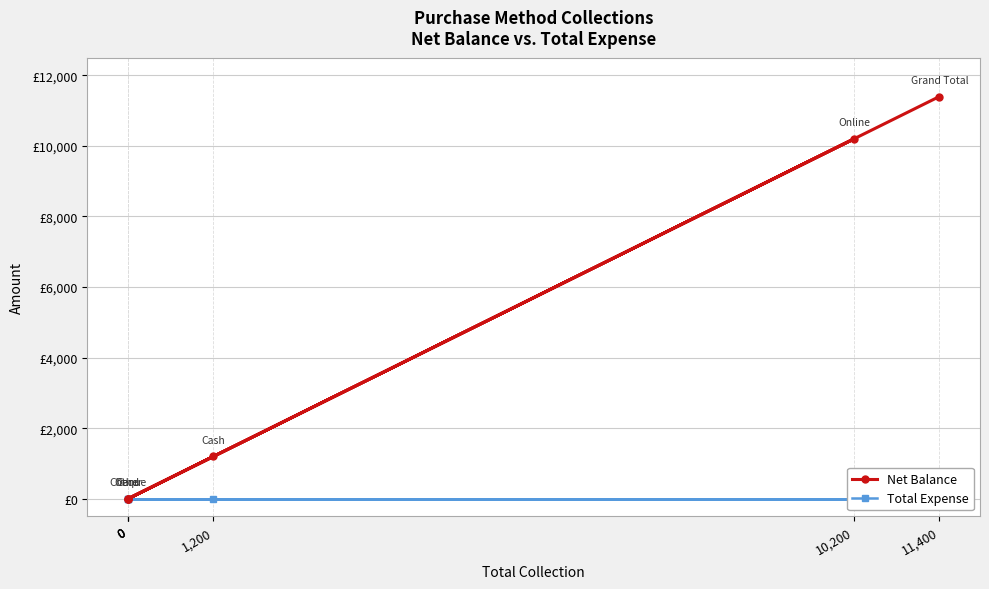

What are all the series names shown in the legend?

Net Balance, Total Expense